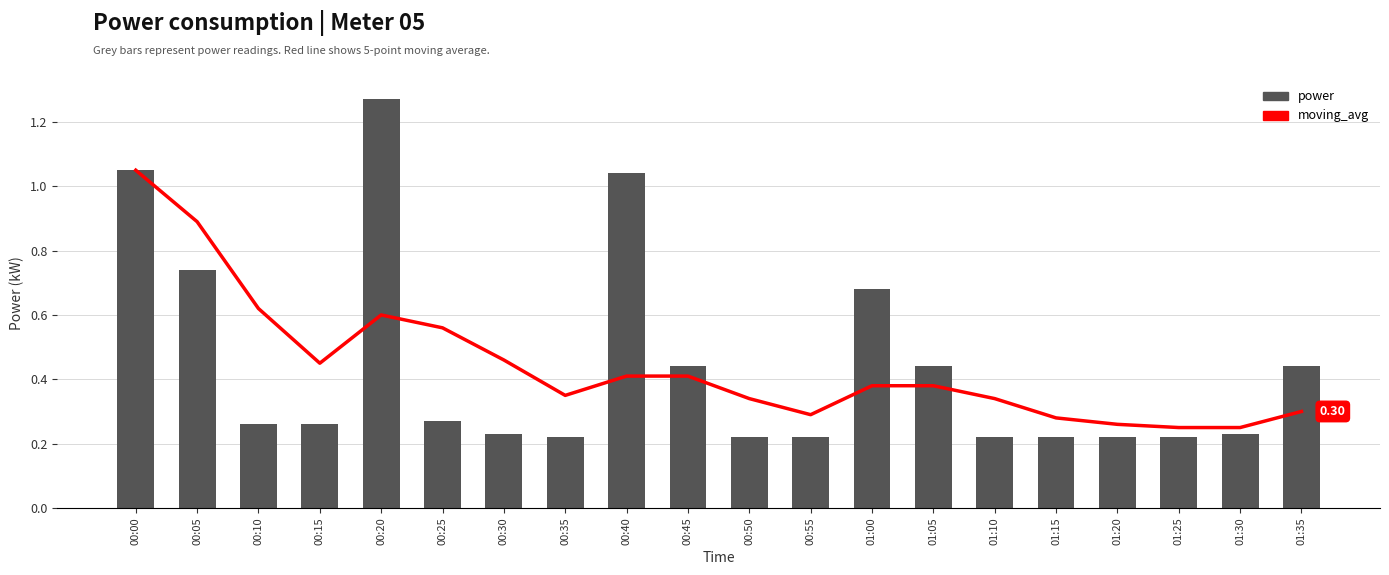

Reading left to right, what are all the values shown in this chart?

moving_avg: 1.1	0.9	0.6	0.5	0.6	0.6	0.5	0.3	0.4	0.4	0.3	0.3	0.4	0.4	0.3	0.3	0.3	0.2	0.2	0.3
power: 1.1	0.7	0.3	0.3	1.3	0.3	0.2	0.2	1.0	0.4	0.2	0.2	0.7	0.4	0.2	0.2	0.2	0.2	0.2	0.4